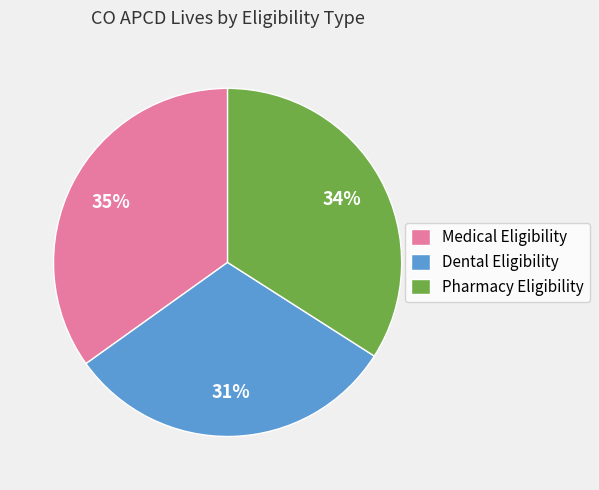

Rank the categories by value from highest to lowest.

Medical Eligibility, Pharmacy Eligibility, Dental Eligibility